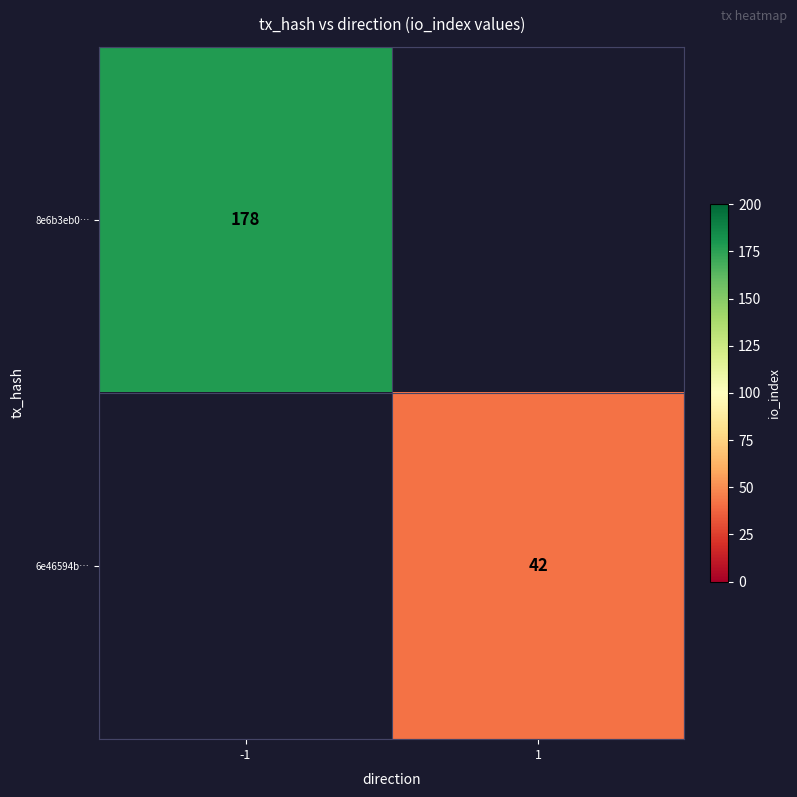

The value of 6e46594b… at 1 is 15. True or false?

False